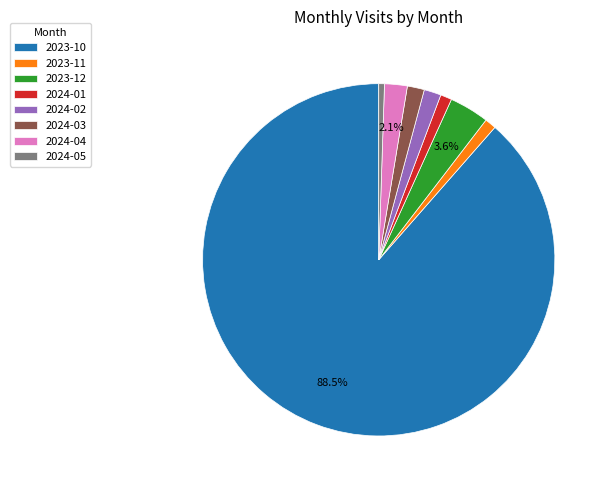

Between 2024-05 and 2024-02, which is larger?

2024-02